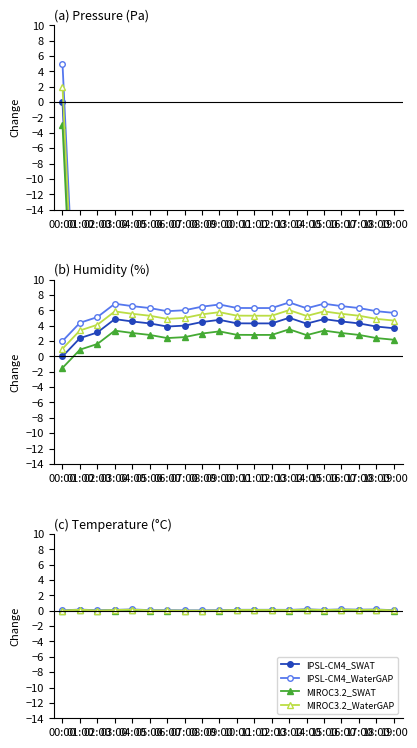

How many data points in MIROC3.2_SWAT are less than 0?

8